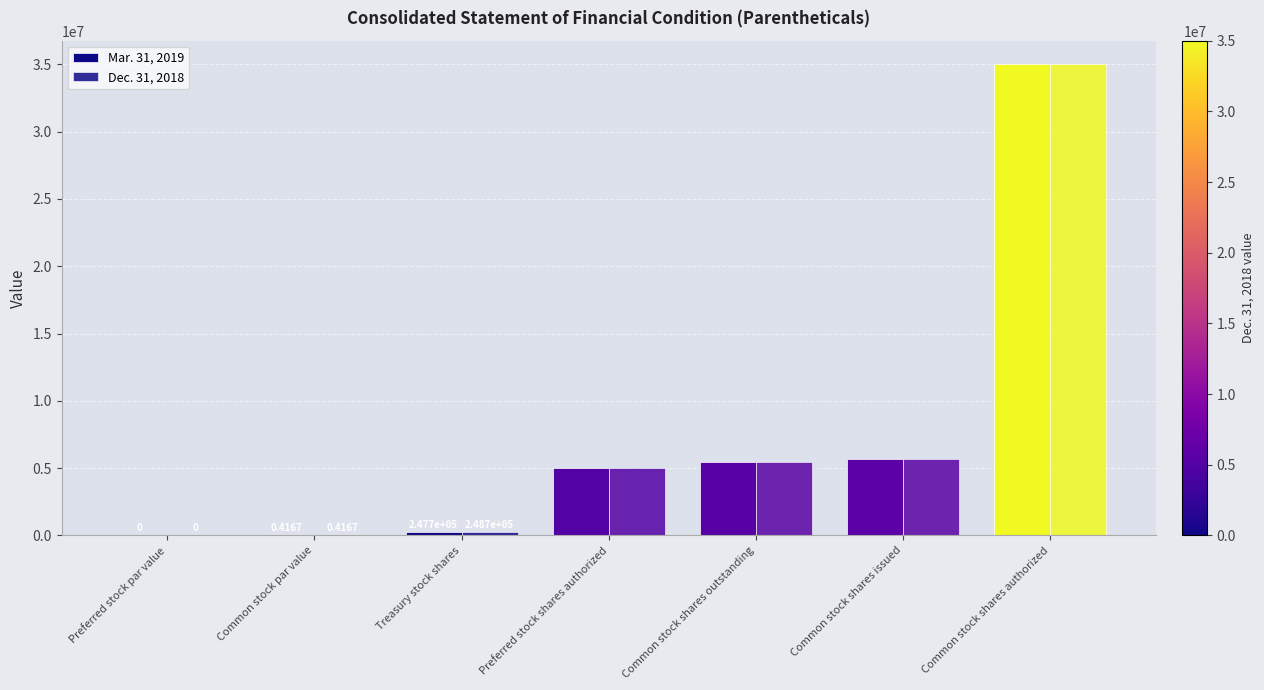

Does the chart contain stacked bars?

No